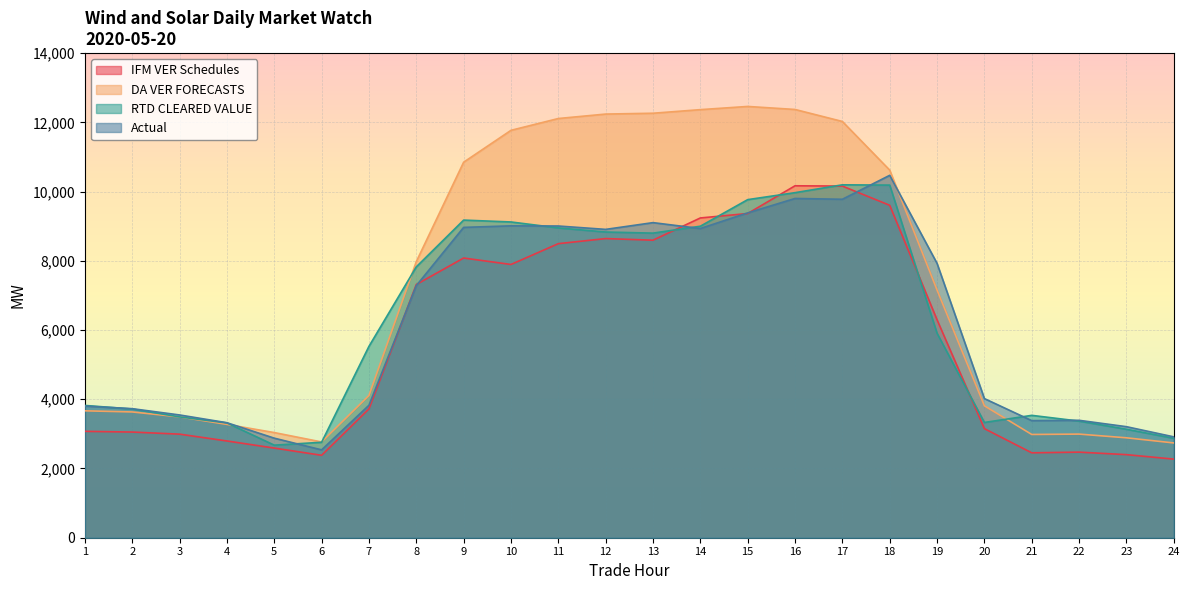

The DA VER FORECASTS series shows 19798.2 at 12. True or false?

False